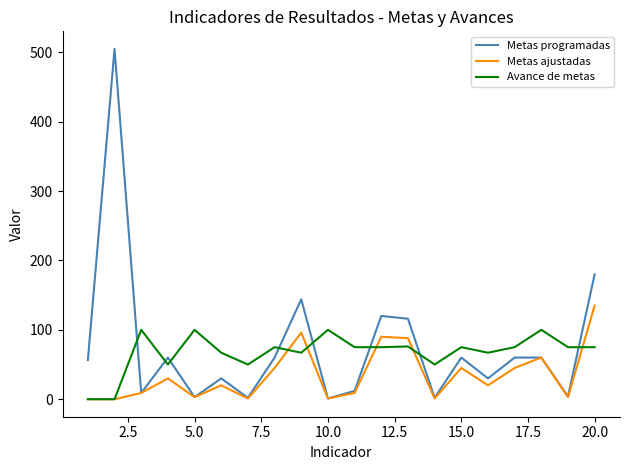

List the series in order of their peak value, highest first.

Metas programadas, Metas ajustadas, Avance de metas